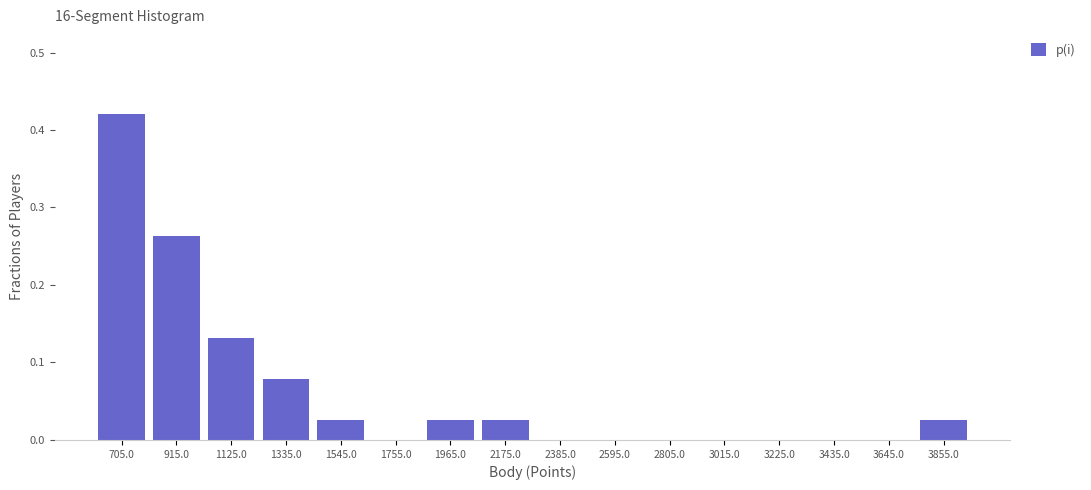

Reading left to right, transcribe this chart: for each bar, give the range it covers on the x-axis and its height. Neither the bar edges nor the heights are printed on the chart, so give them approximately, as read against the axes.

600 to 810: 0.42
810 to 1020: 0.26
1020 to 1230: 0.13
1230 to 1440: 0.08
1440 to 1650: 0.03
1650 to 1860: 0
1860 to 2070: 0.03
2070 to 2280: 0.03
2280 to 2490: 0
2490 to 2700: 0
2700 to 2910: 0
2910 to 3120: 0
3120 to 3330: 0
3330 to 3540: 0
3540 to 3750: 0
3750 to 3960: 0.03